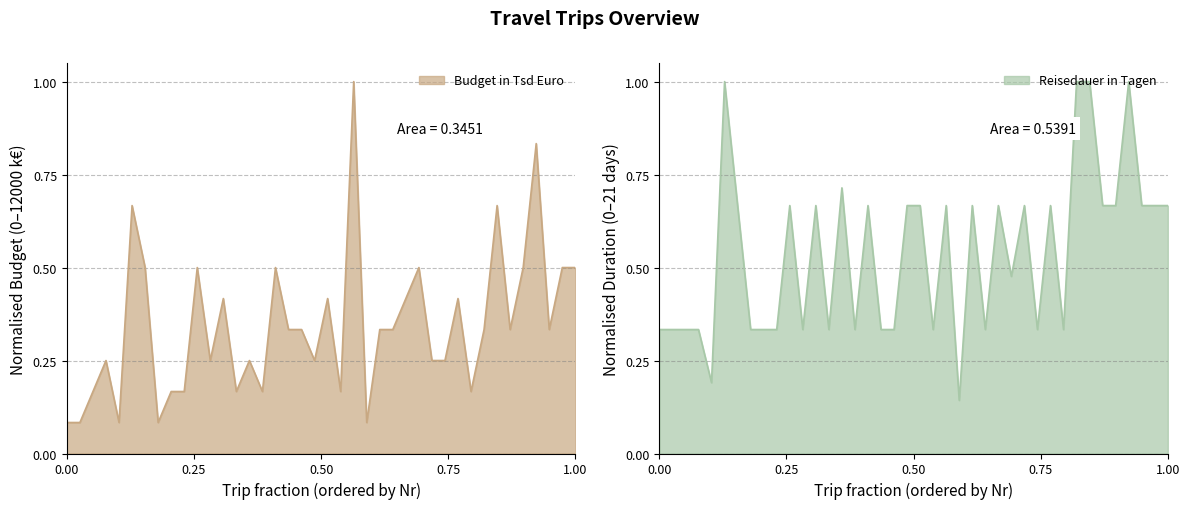

Which has a higher value, 30 or 25?

25